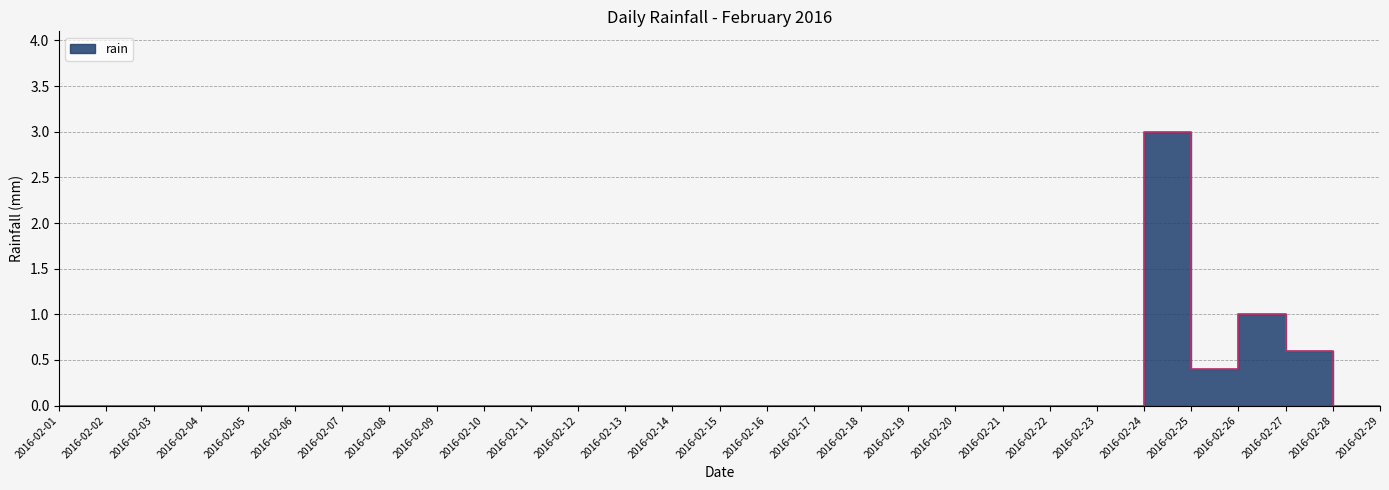

The value at 2016-02-15 is -1.4. True or false?

False